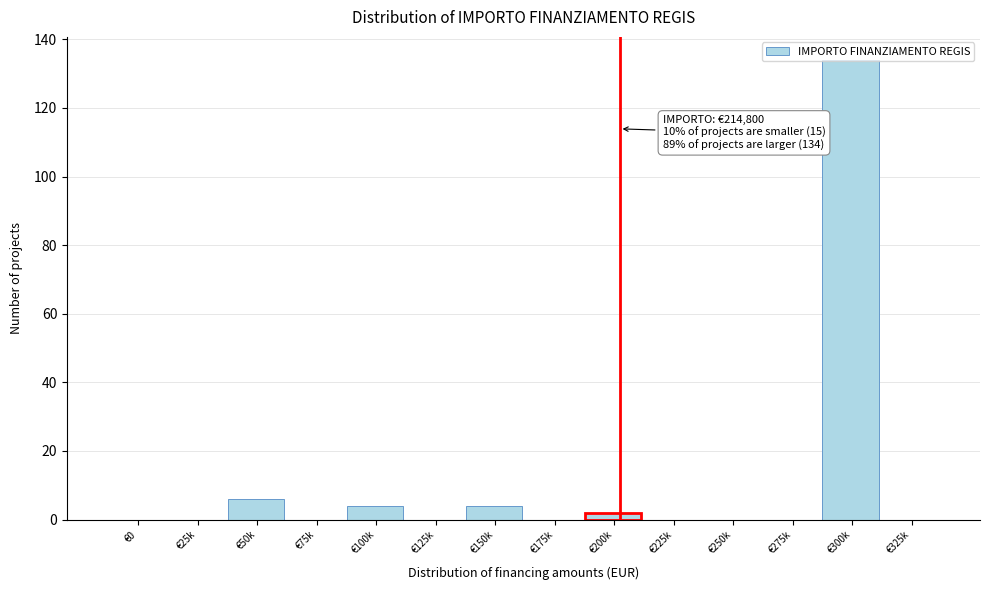

Is it true that the value at €0 is -69?

False